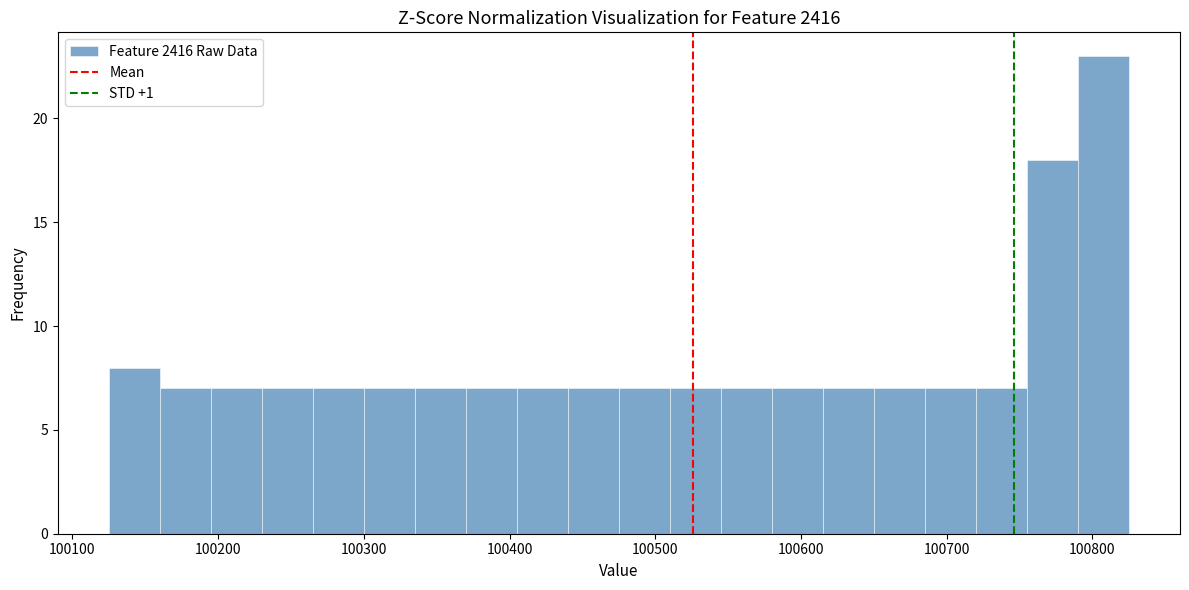

Read against the x-axis, roughly where is the centre of the tallest bar?

100810